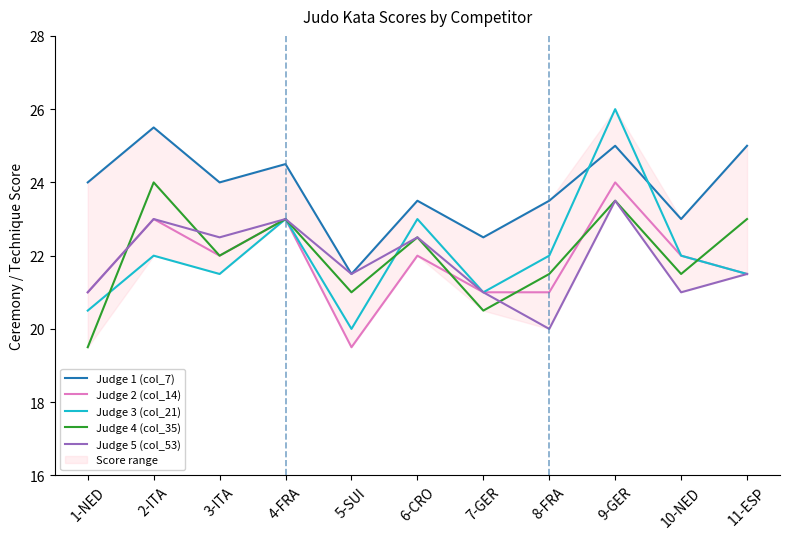

What value does the Judge 1 (col_7) series have at 3-ITA?

24.0